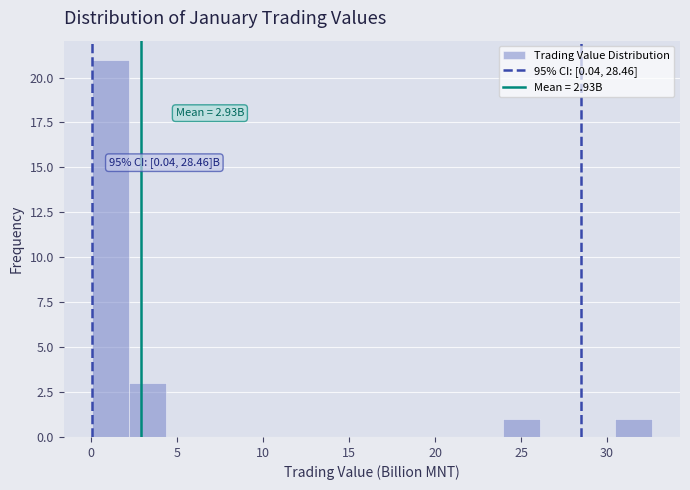

Over which range of the x-axis is the bar tallest?

0.0 to 2.0